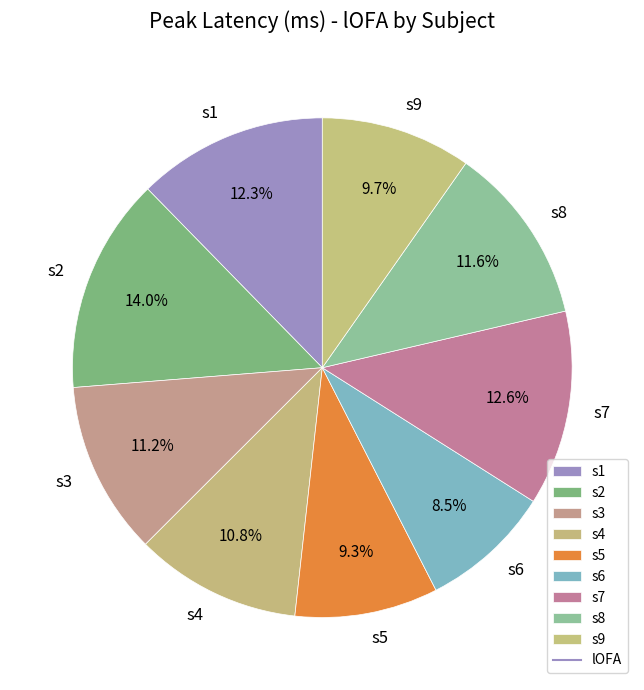

Is there a majority slice in this chart?

No